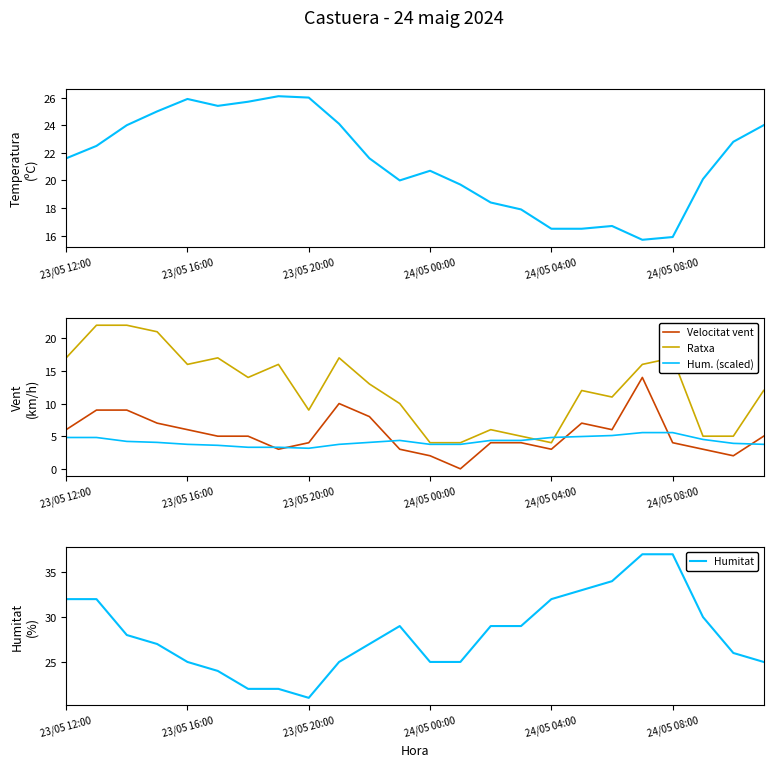

The Hum. (scaled) series shows 5.4 at 23/05 20:00. True or false?

False